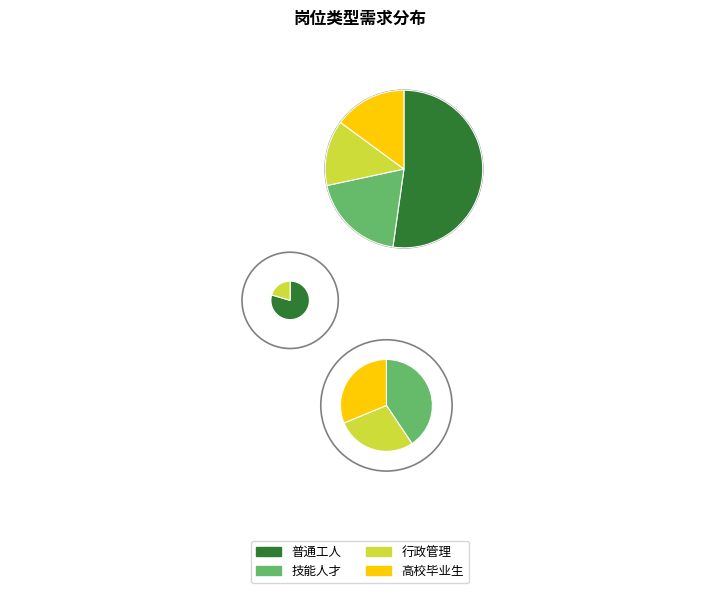

Is the sum of 行政管理 and 高校毕业生 greater than half?

No